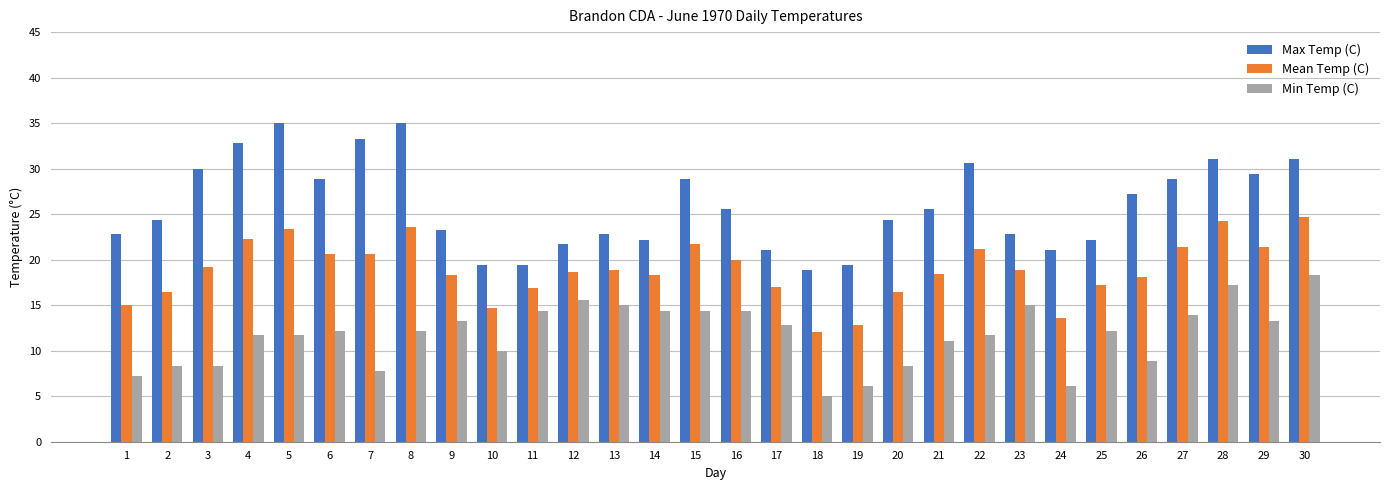

Which category has the lowest value in the Min Temp (C) series?

18